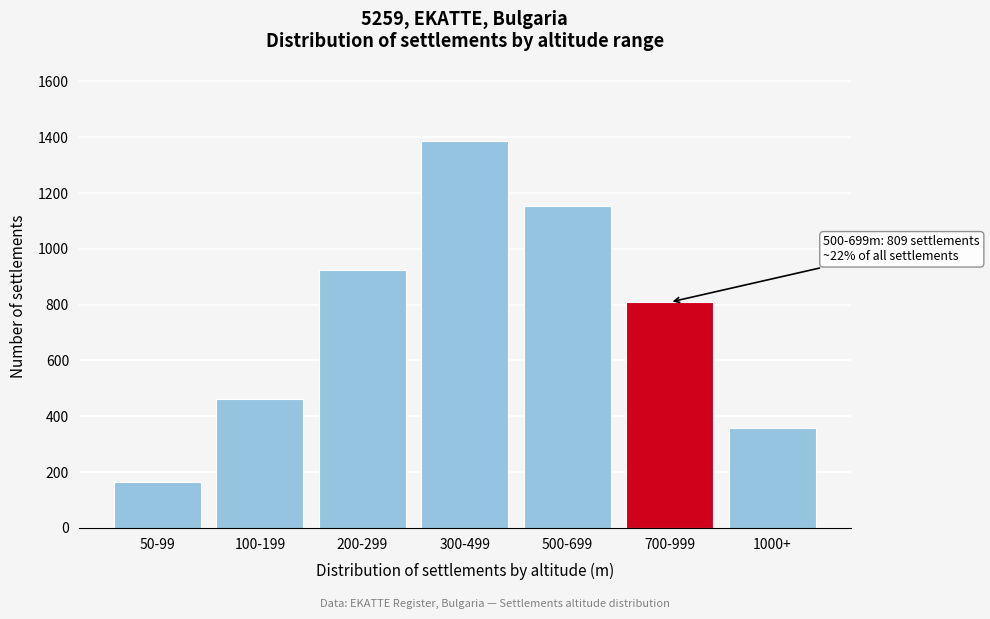

Reading right to left, list all the values displayed in this chart.

1000+=357	700-999=809	500-699=1155	300-499=1386	200-299=924	100-199=462	50-99=166